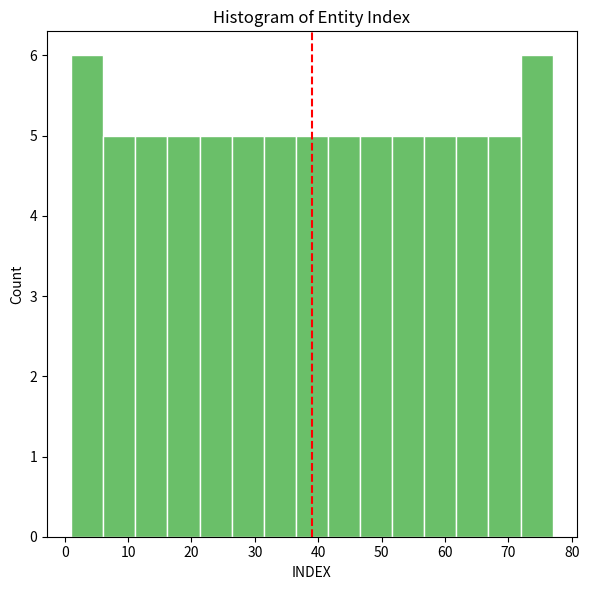

What is the height of the bar covering 6 to 11 on the x-axis? Neither the bar edges nor the heights are printed on the chart, so give them approximately, as read against the axes.

5